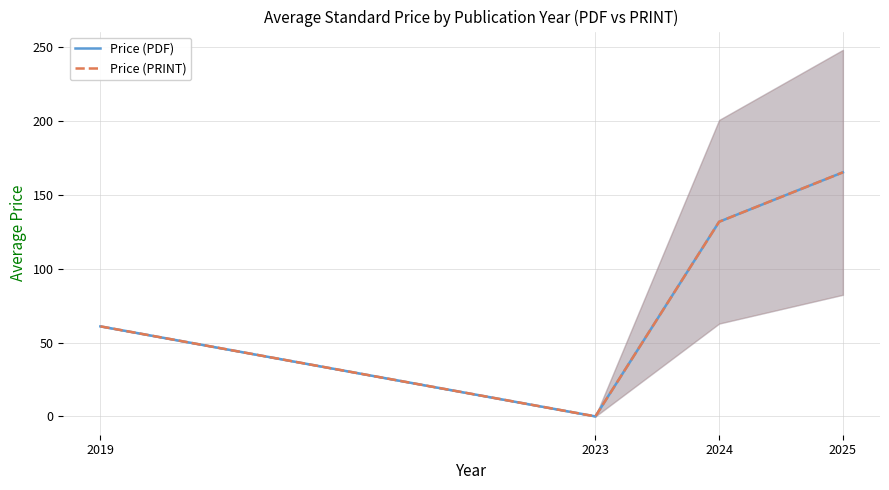

Which category has the lowest value across all series?

2023